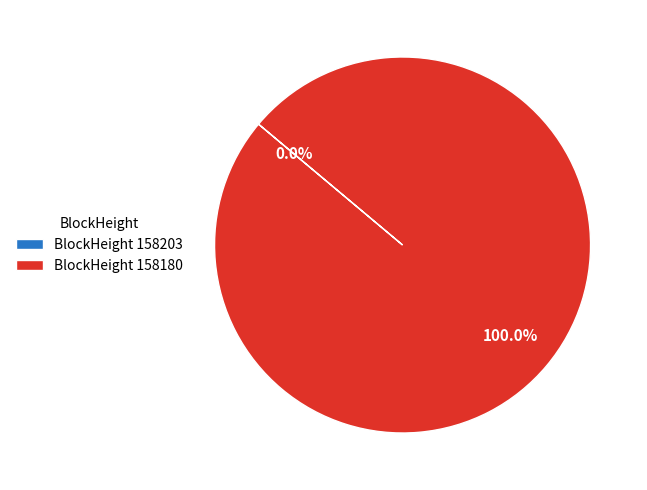

Is 158180 the majority of the pie?

Yes